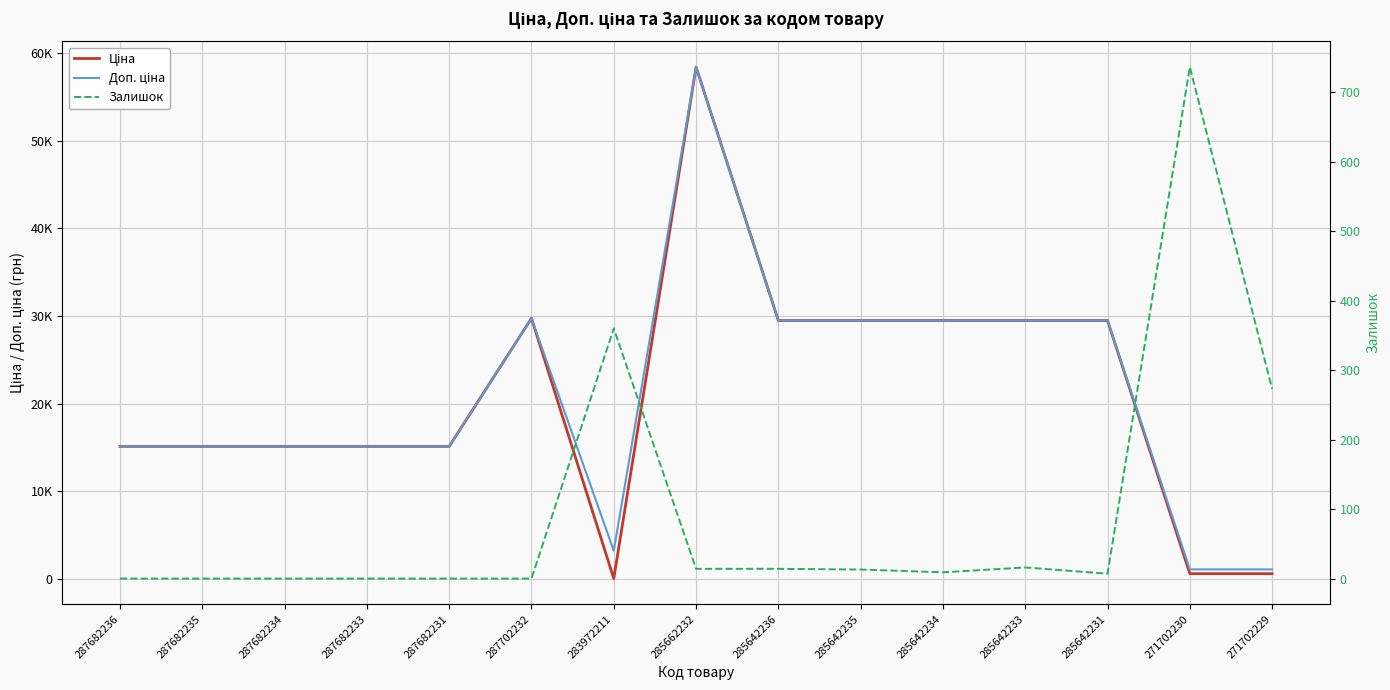

Reading left to right, list all the values displayed in this chart.

Ціна: 15120.0	15120.0	15120.0	15120.0	15120.0	29747.2	32.0	58426.5	29491.5	29491.5	29491.5	29491.5	29491.5	589.9	589.9
Доп. ціна: 15120.0	15120.0	15120.0	15120.0	15120.0	29747.2	3205.0	58426.5	29491.5	29491.5	29491.5	29491.5	29491.5	1081.7	1081.7
Залишок: 0.0	0.0	0.0	0.0	0.0	0.0	360.0	14.0	14.0	13.0	9.0	16.0	7.0	736.0	273.0